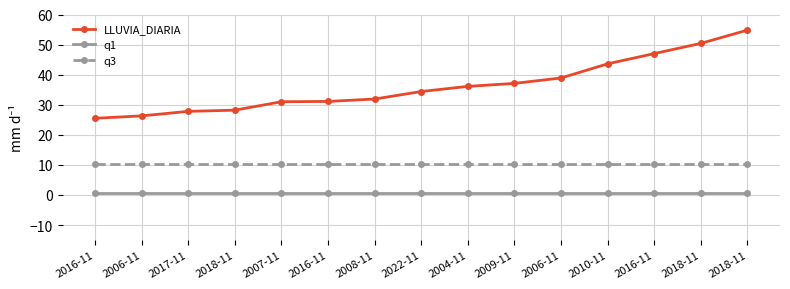

What are all the series names shown in the legend?

LLUVIA_DIARIA, q1, q3